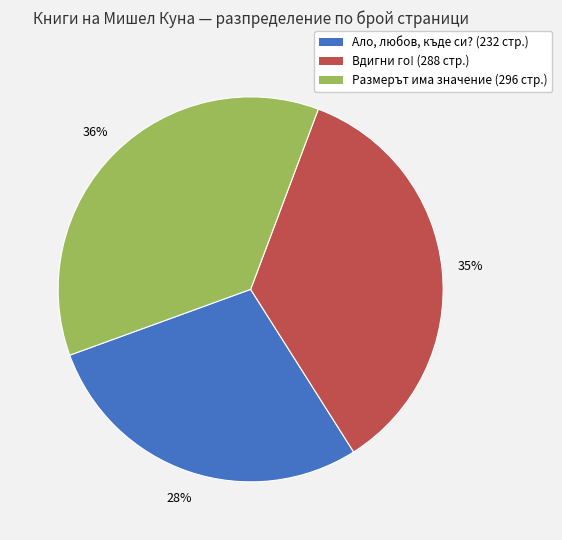

Does any single category account for the majority?

No